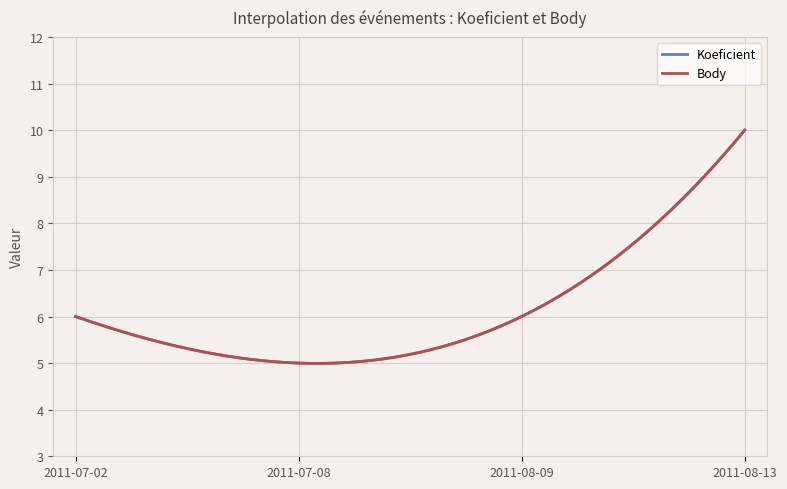

List the labels in order of Body value, smallest first.

2011-07-08, 2011-07-02, 2011-08-09, 2011-08-13